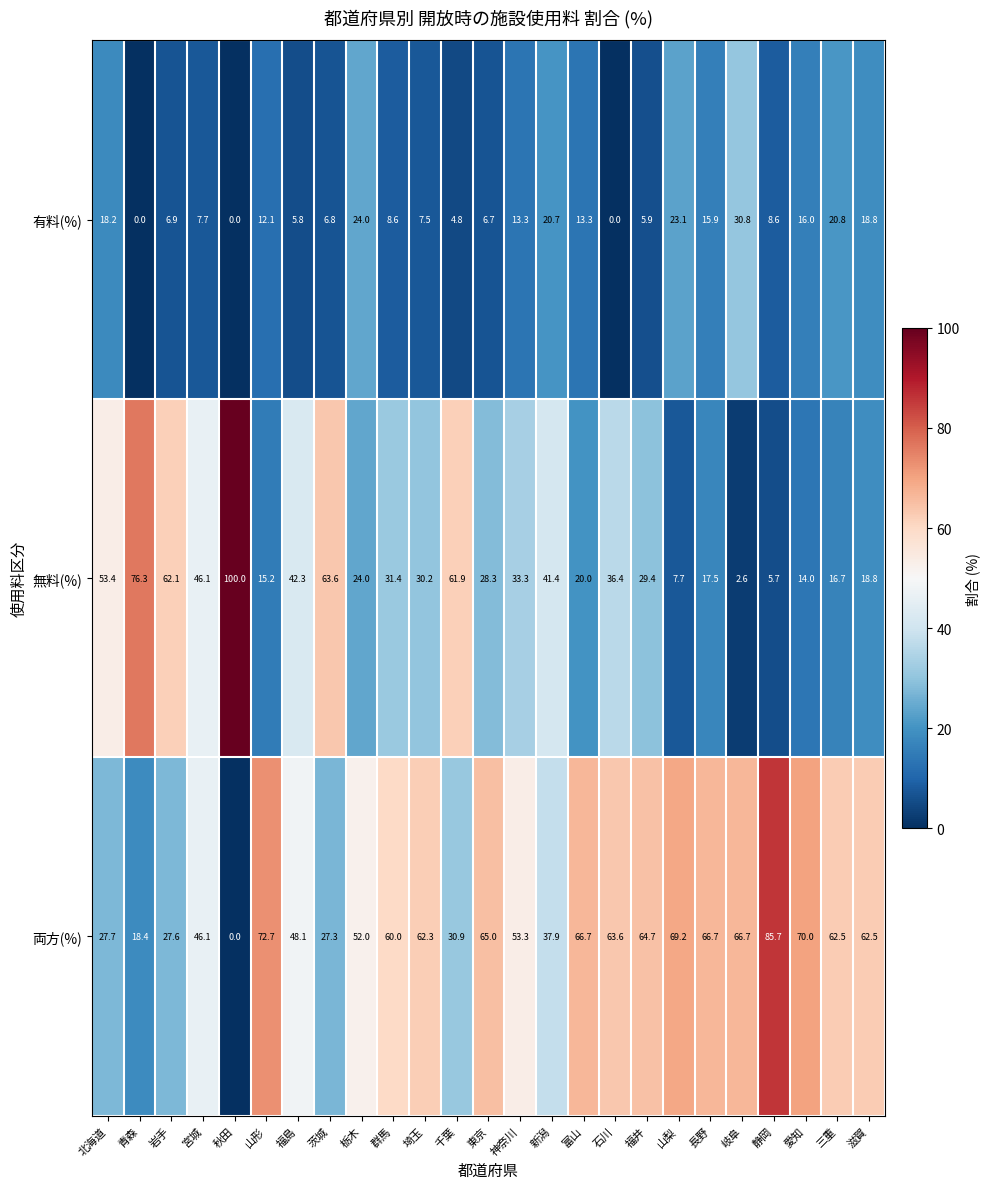

Between 群馬 and 長野, which series saw the biggest shift?

無料(%)